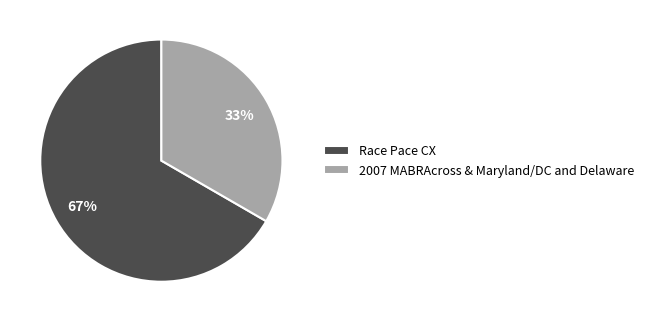

Is there any slice that represents more than half of the pie?

Yes